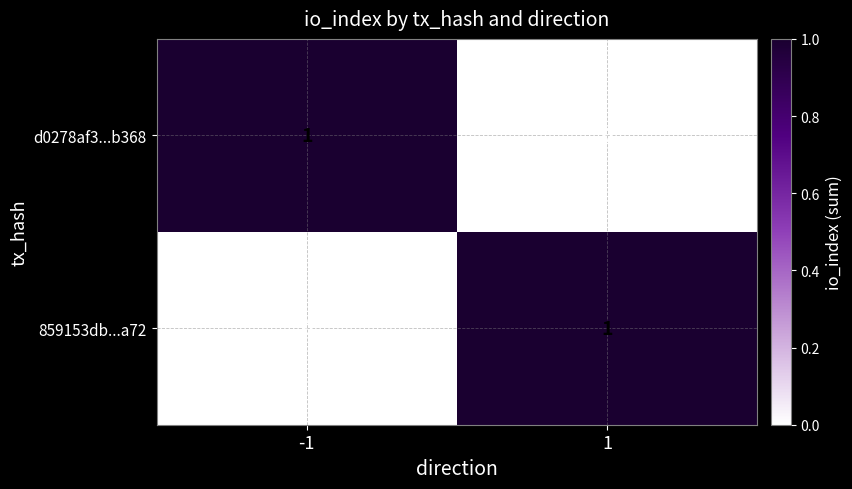

What is the difference between the highest and lowest values at 1?

1